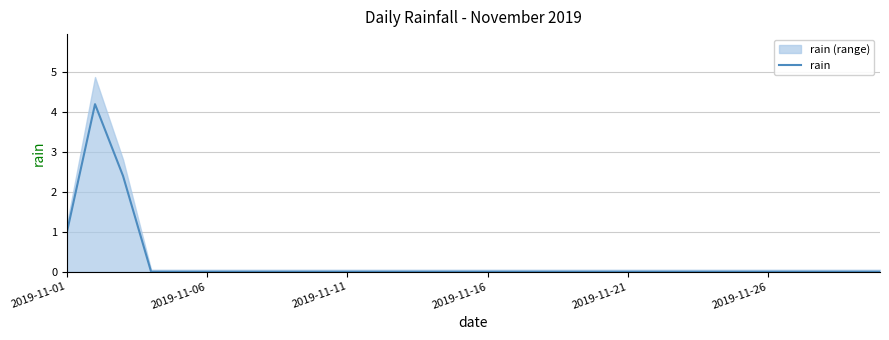

Is it true that rain equals 1.6 at 2019-11-16?

False